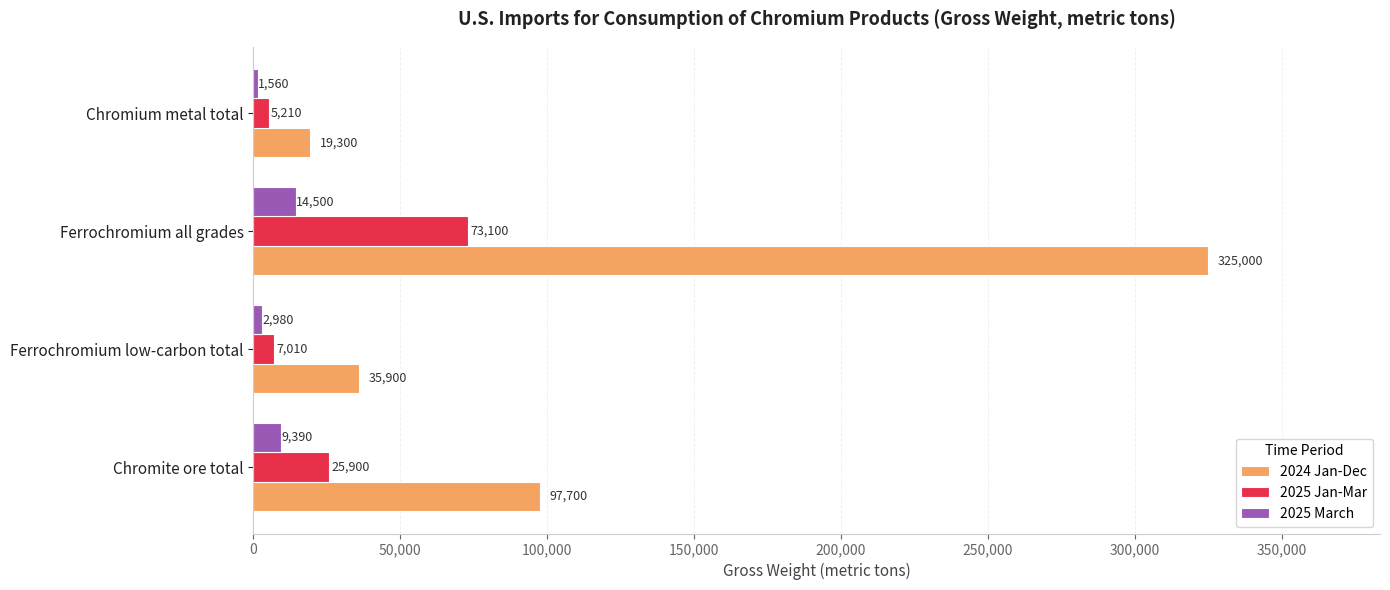

At which label is 2024 Jan-Dec closest to 172150?

Chromite ore total